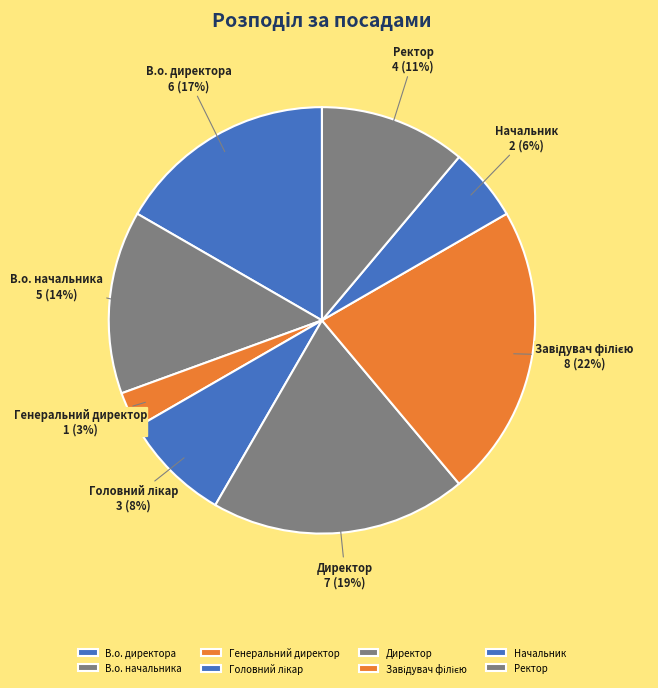

Count the number of slices in the pie.

8